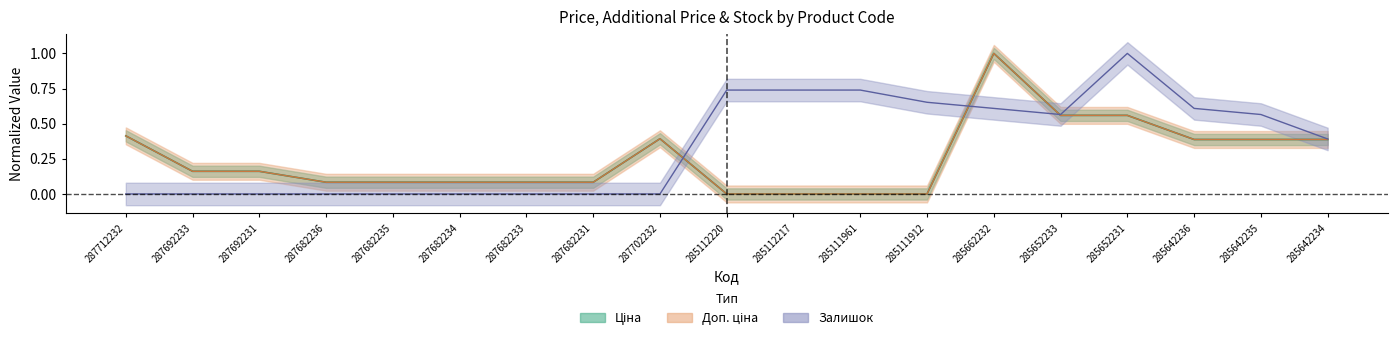

Where is the first local maximum for Залишок?

285652231